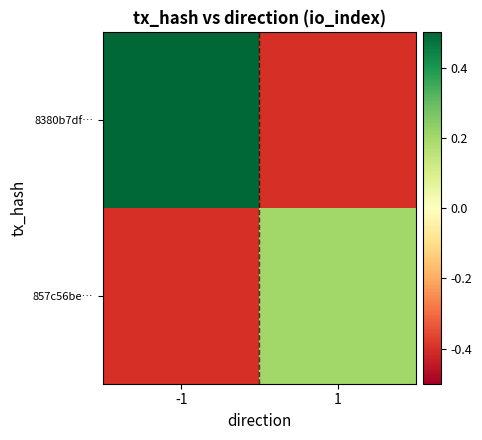

What is the total value across all series at -1?

0.2